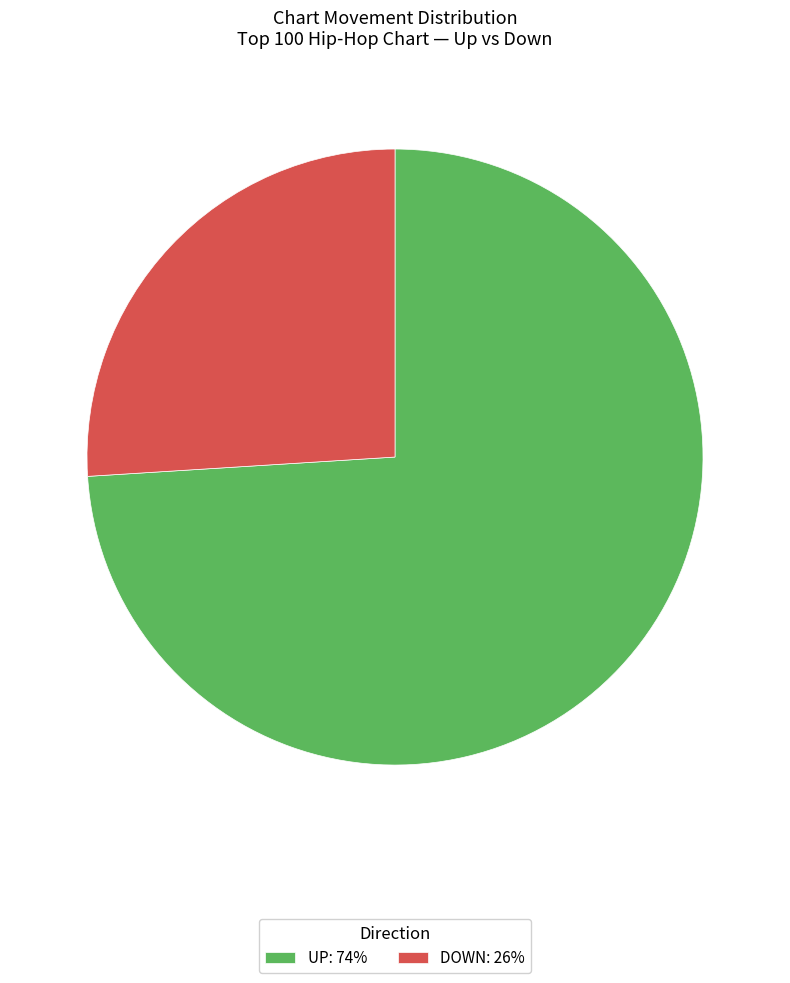

Is there any slice that represents more than half of the pie?

Yes